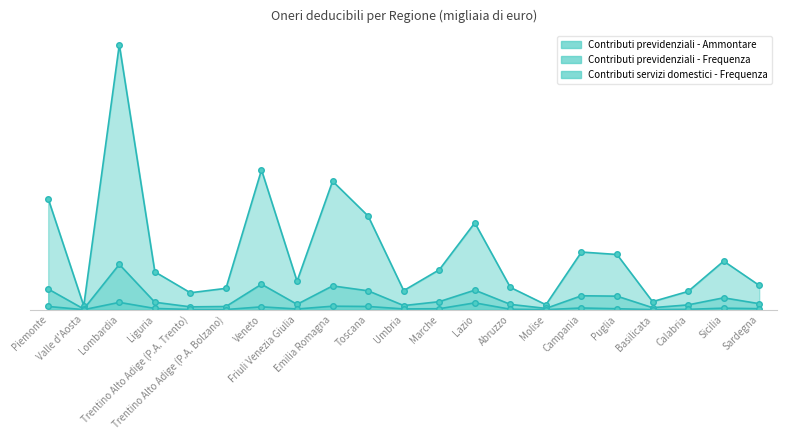

How many data points in Contributi servizi domestici - Frequenza are less than 16360?

10